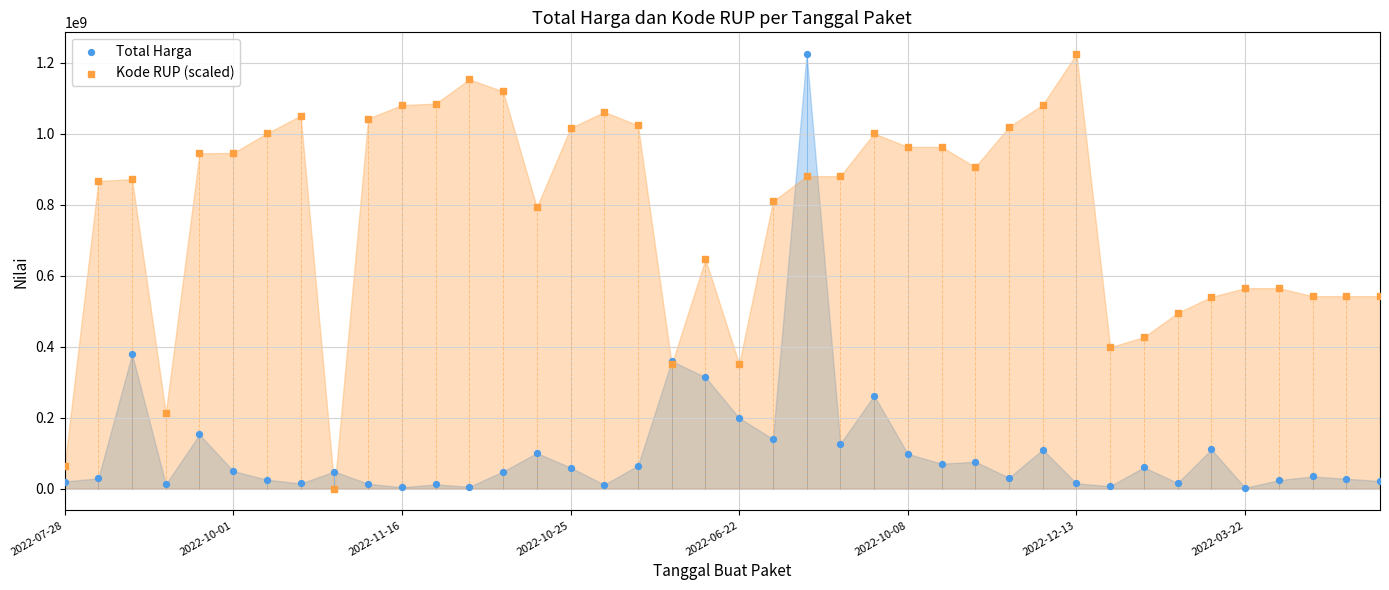

What are all the series names shown in the legend?

Total Harga, Kode RUP (scaled)